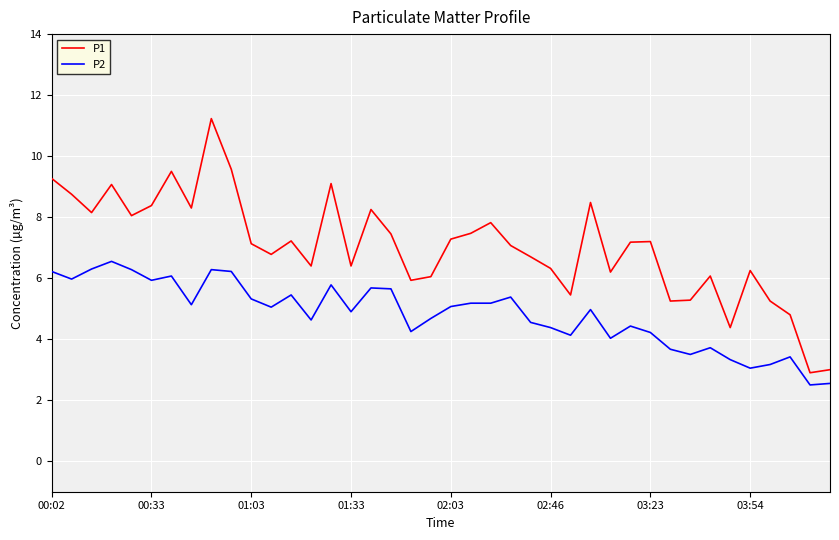

What is the smallest value displayed?

2.5